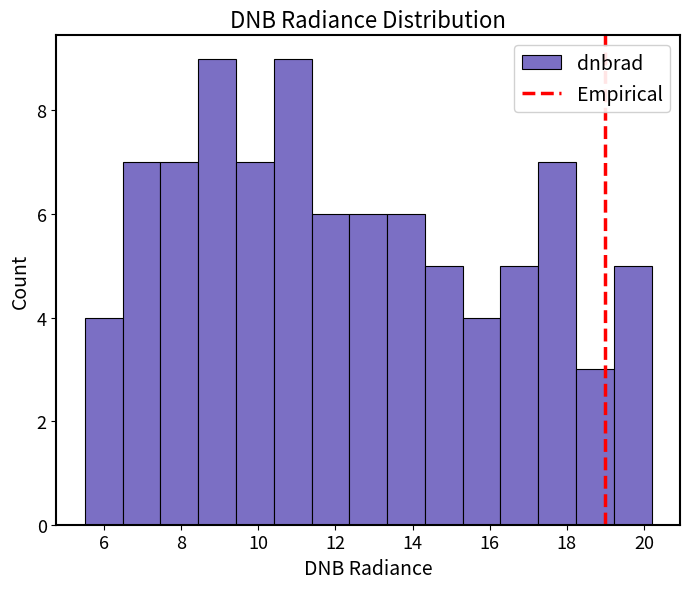

What is the height of the bar covering 9.4 to 10.4 on the x-axis? Neither the bar edges nor the heights are printed on the chart, so give them approximately, as read against the axes.

7